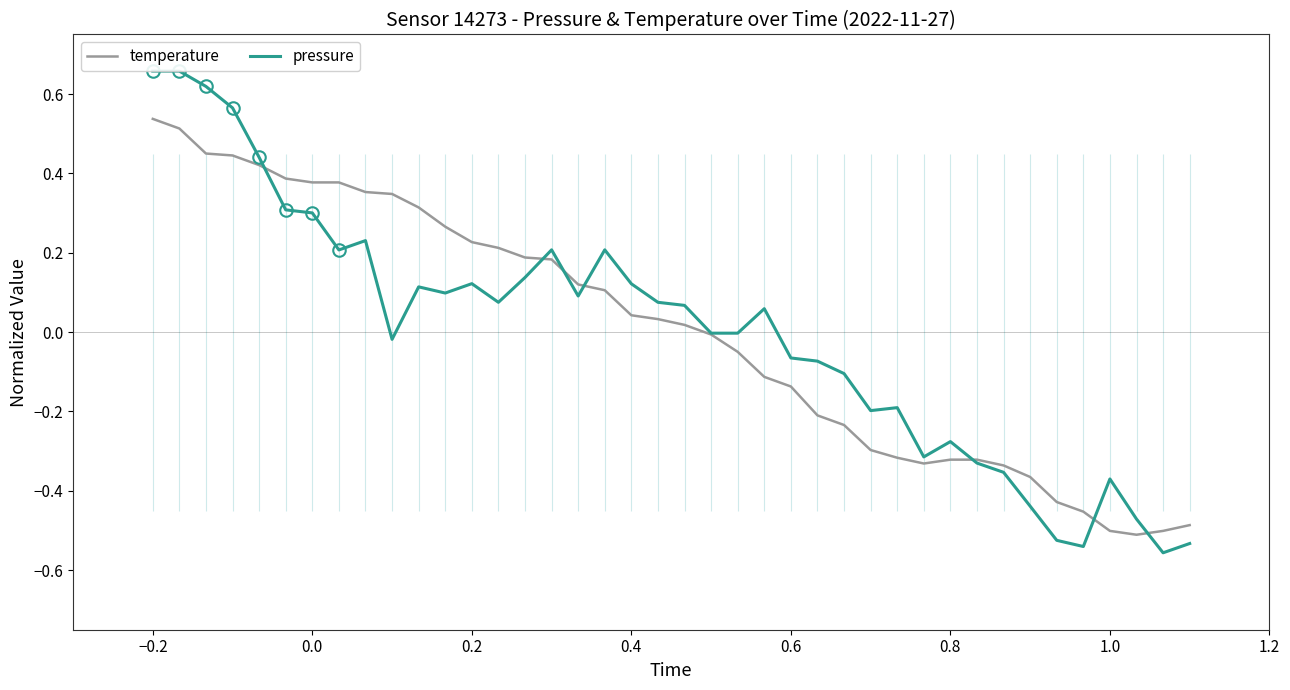

True or false: temperature has a value of -0.3 at 1.0.

False